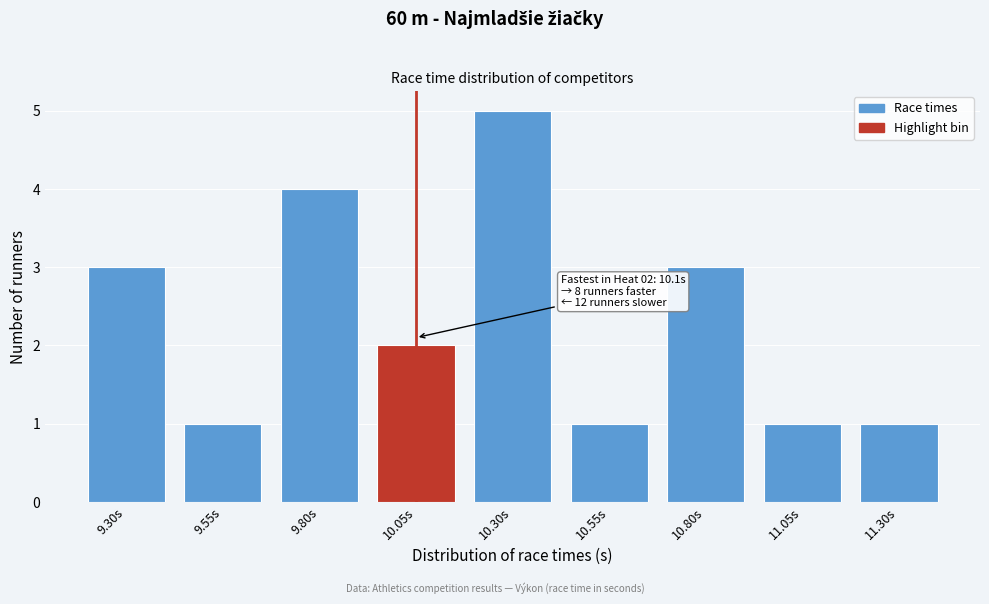

Reading left to right, what are all the values shown in this chart?

9.30s=3	9.55s=1	9.80s=4	10.05s=2	10.30s=5	10.55s=1	10.80s=3	11.05s=1	11.30s=1